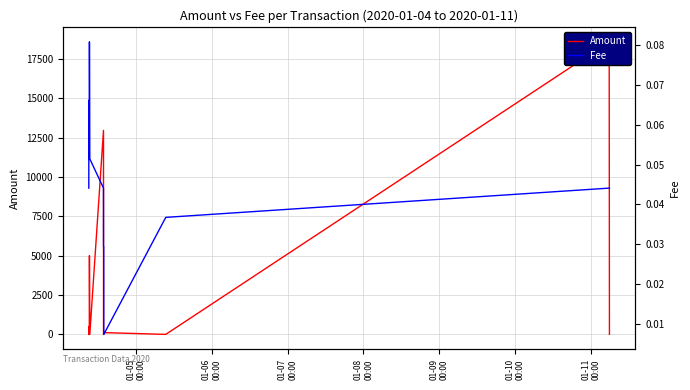

How many interior local valleys does the Amount series have?

2